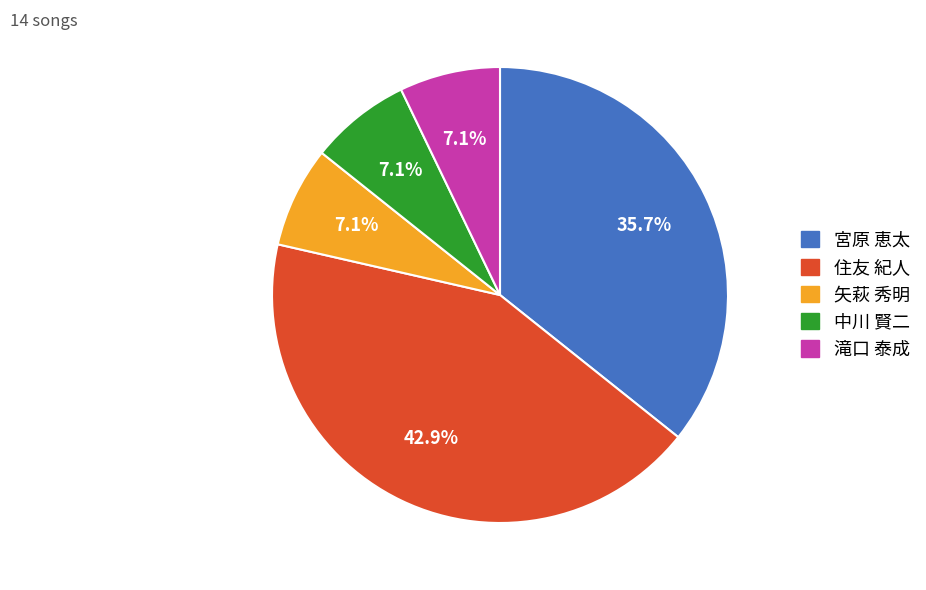

Which category has the biggest portion of the pie?

住友 紀人